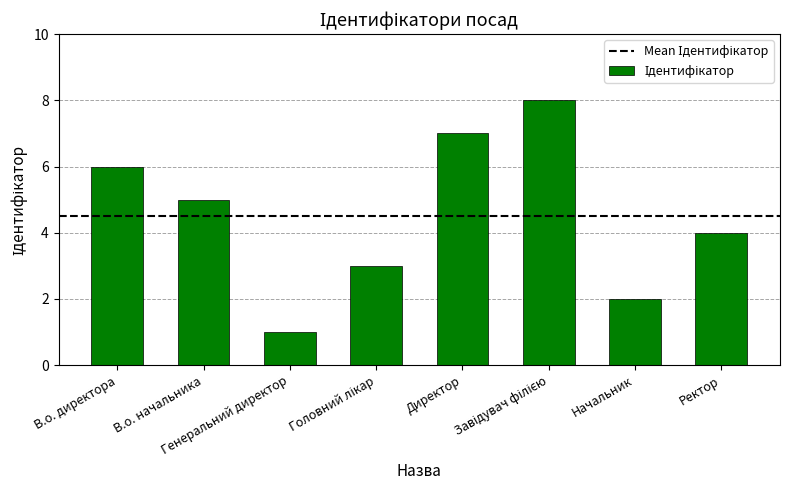

Which has a higher value, В.о. директора or Начальник?

В.о. директора